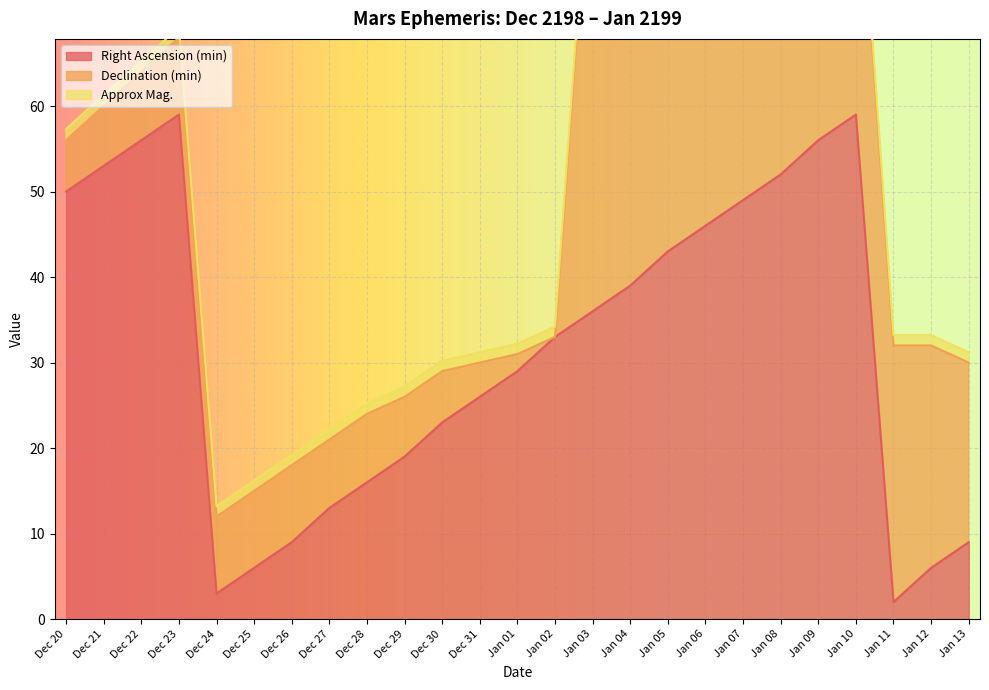

How many categories are shown in the chart?

25